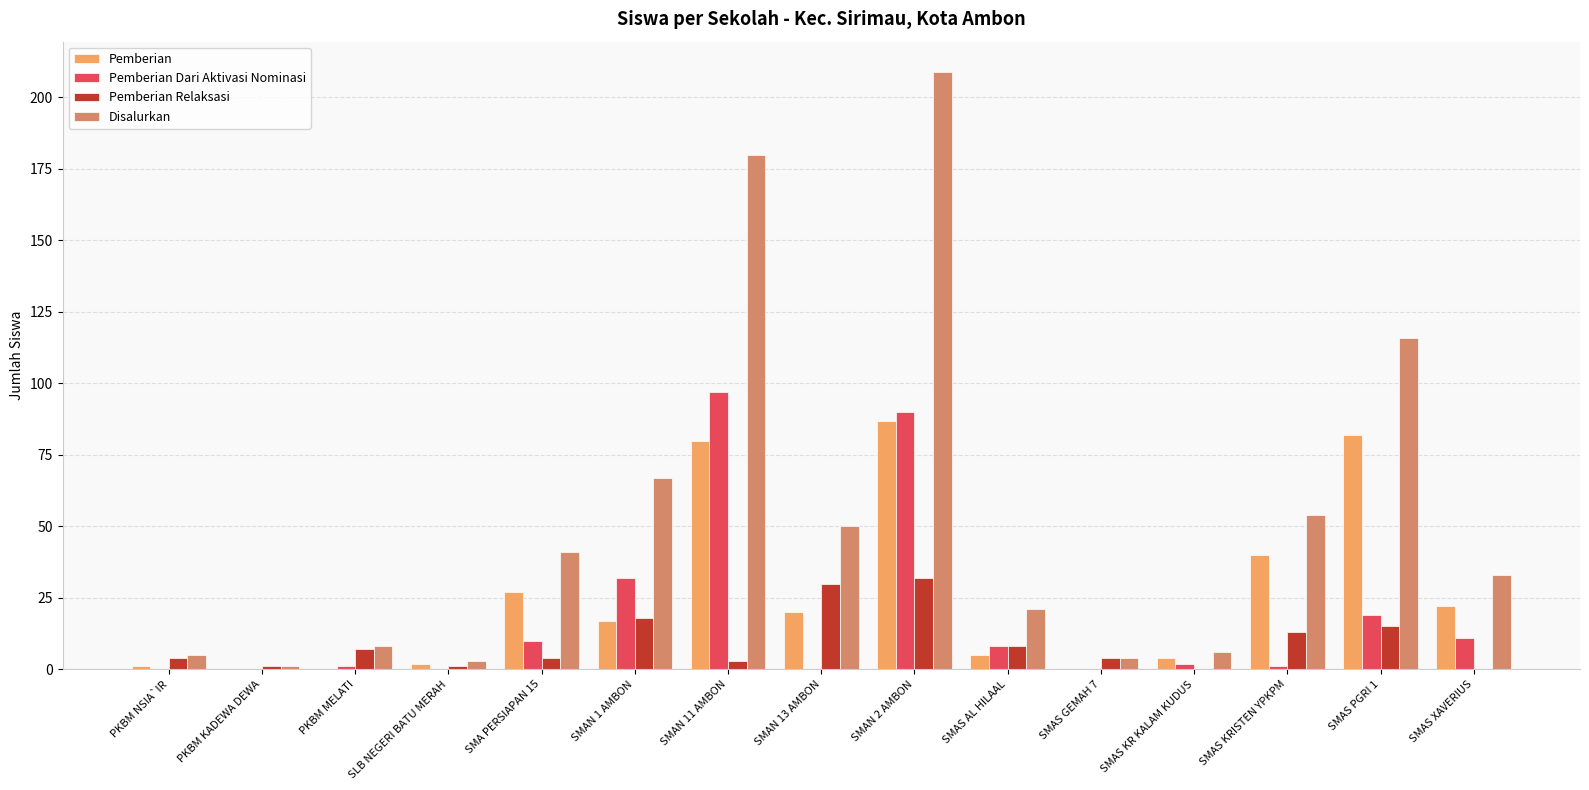

The Pemberian series shows 0 at SMAS GEMAH 7. True or false?

True